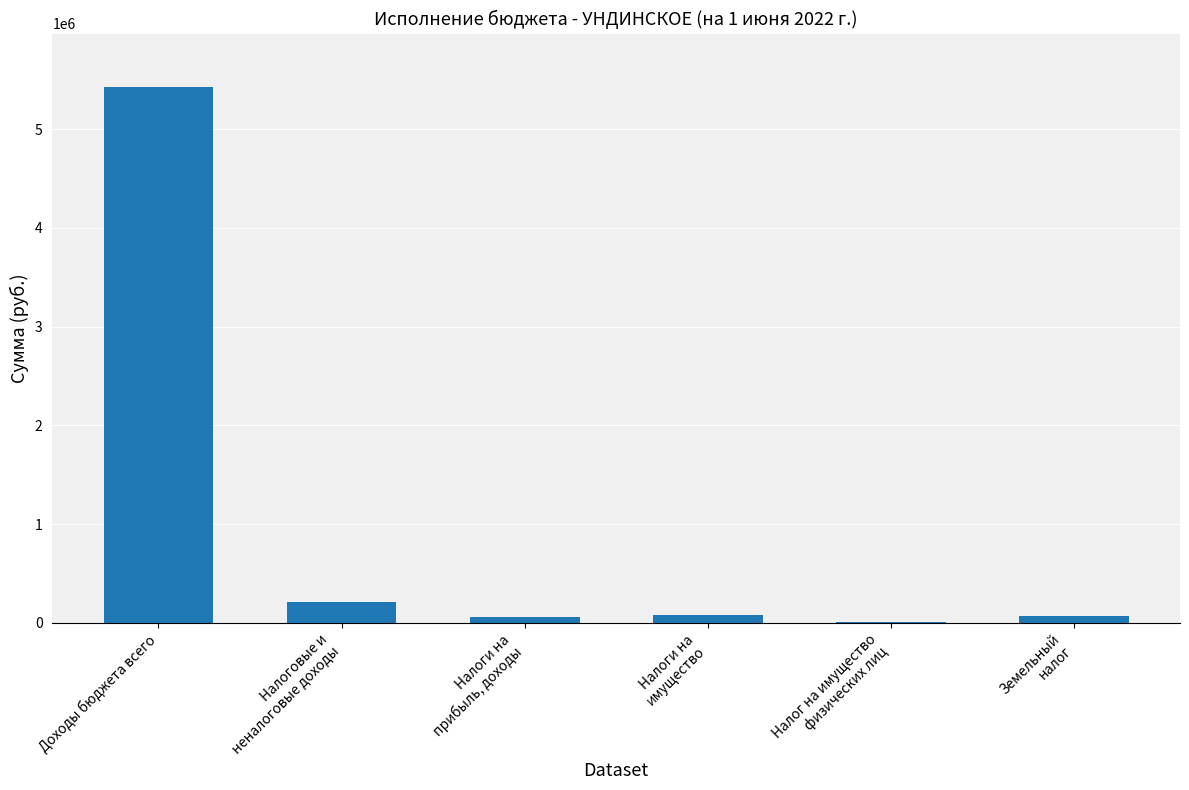

The value at Налоговые и
неналоговые доходы is 209000.0. True or false?

True